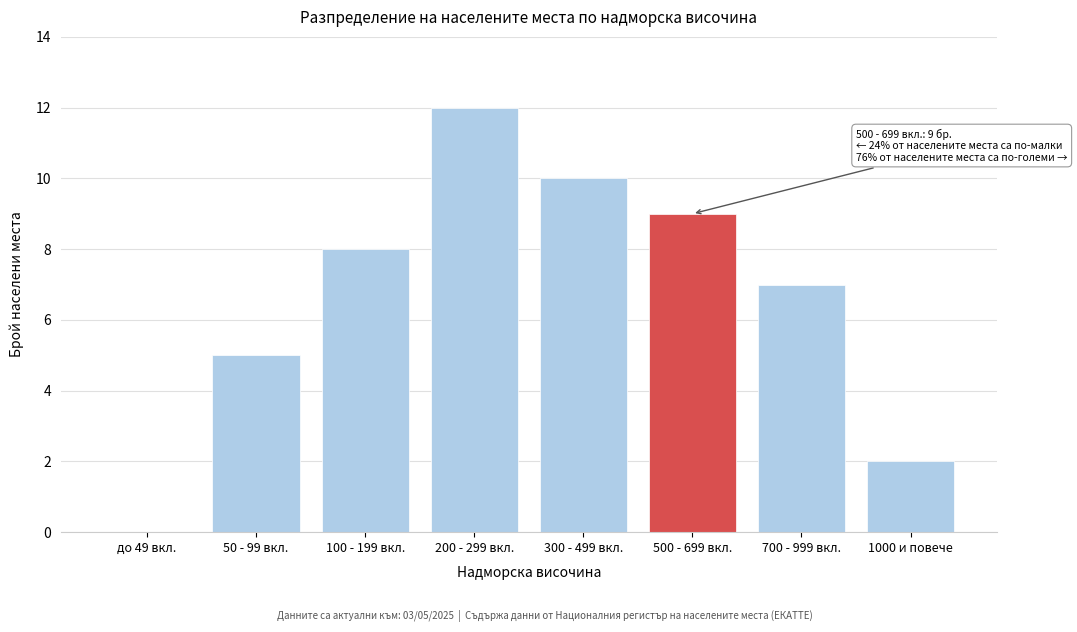

Reading left to right, extract all data points from this chart.

до 49 вкл.=0	50 - 99 вкл.=5	100 - 199 вкл.=8	200 - 299 вкл.=12	300 - 499 вкл.=10	500 - 699 вкл.=9	700 - 999 вкл.=7	1000 и повече=2